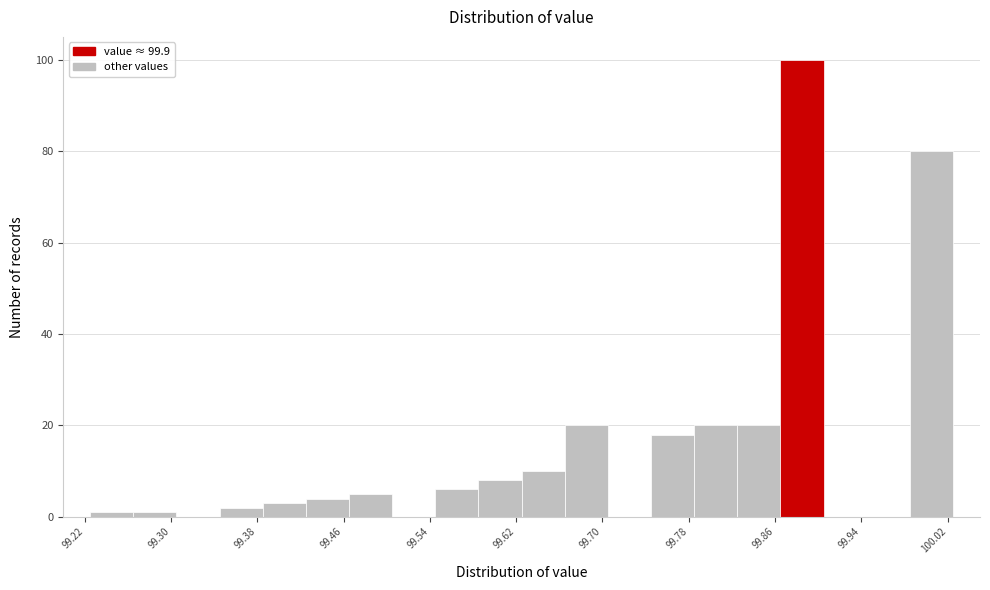

Over which range of the x-axis is the bar tallest?

99.865 to 99.905